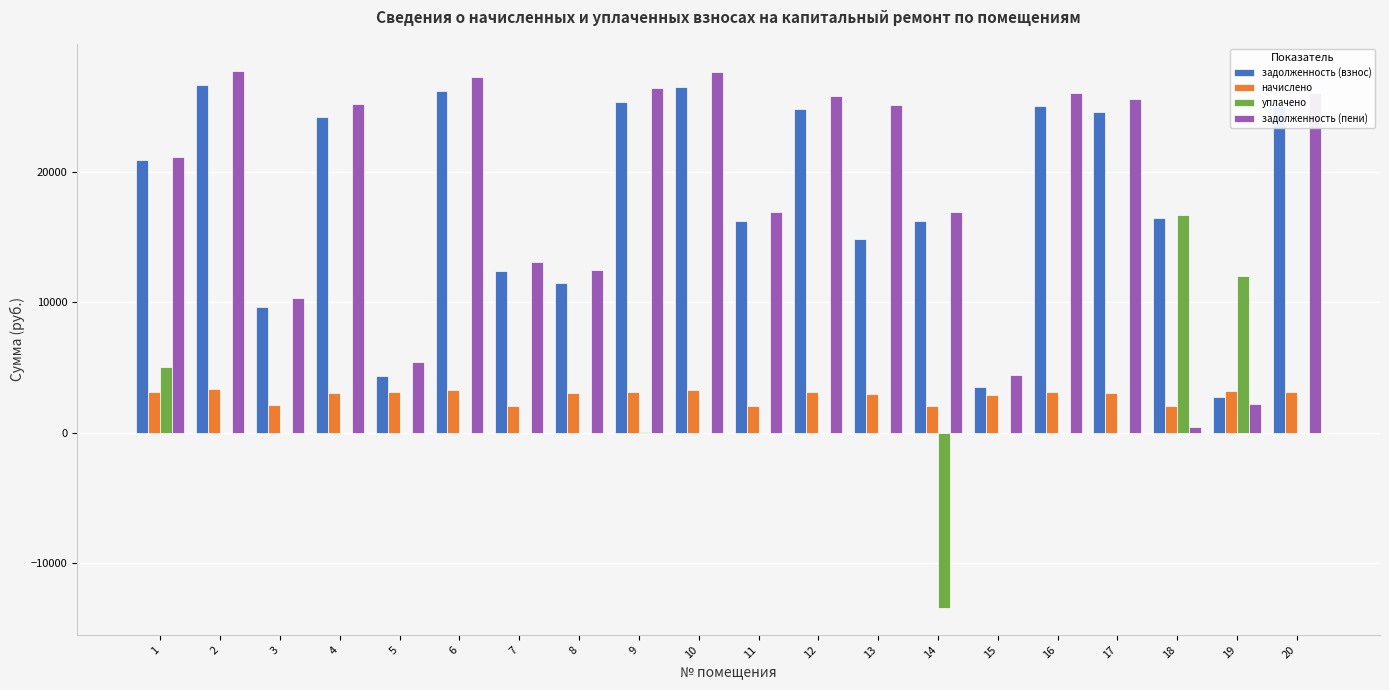

Is the value of задолженность (взнос) at 8 greater than the value of уплачено at 6?

Yes